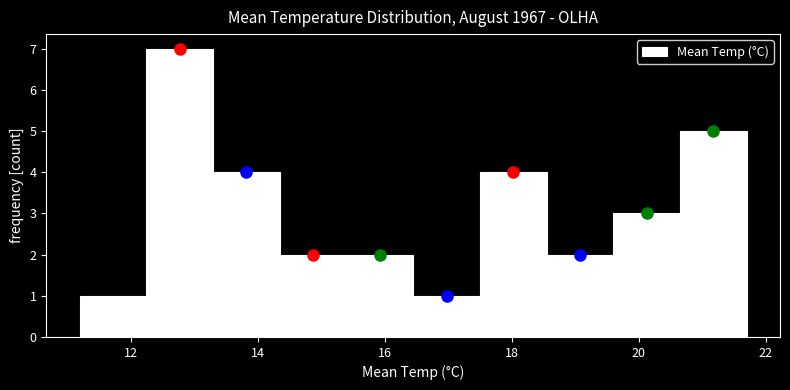

Which range on the x-axis has the tallest bar?

12.25 to 13.30